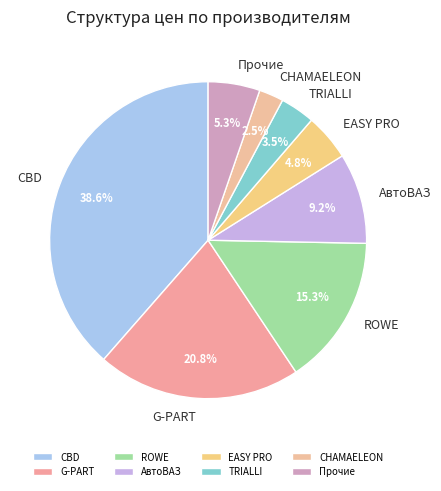

Which slice is the smallest?

CHAMAELEON